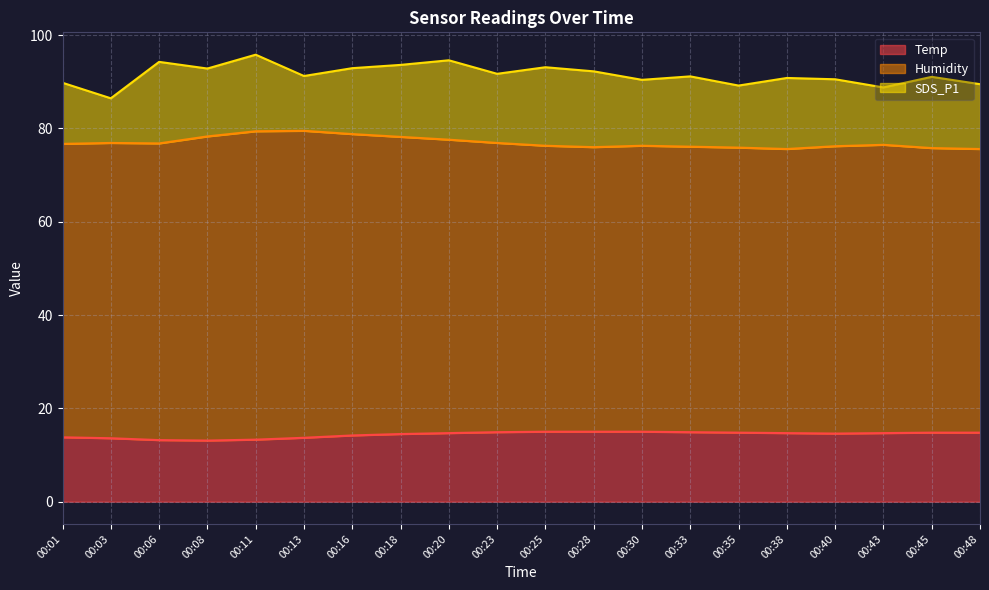

What are all the series names shown in the legend?

Temp, Humidity, SDS_P1